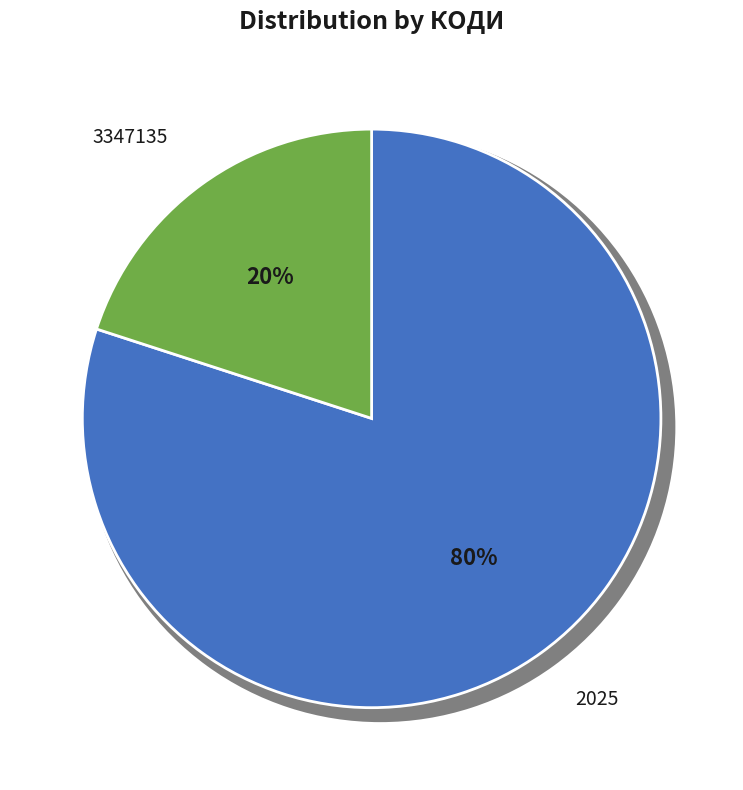

Which category has the biggest portion of the pie?

2025